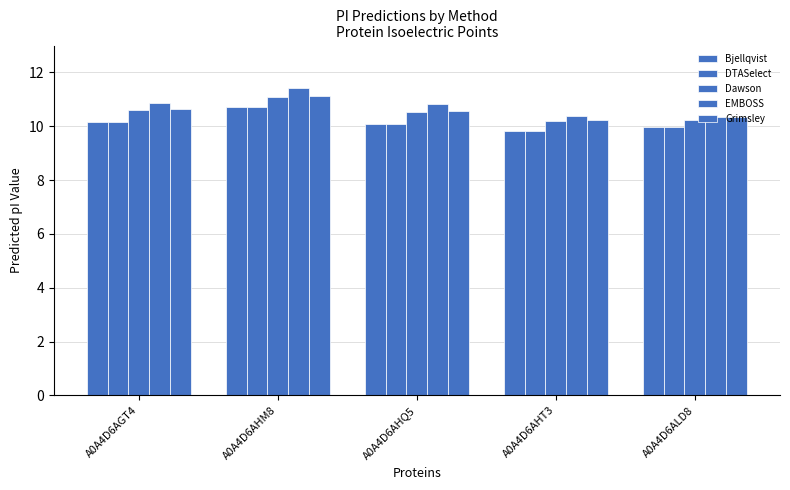

What is the minimum value for Dawson?

10.2